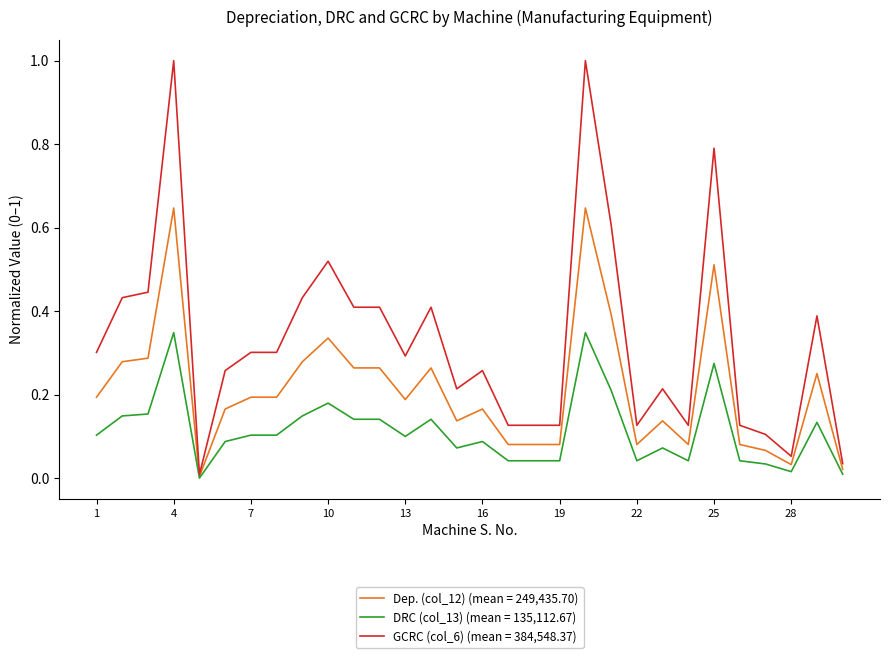

Which series has the largest range (max minus min)?

GCRC (col_6) (mean = 384,548.37)